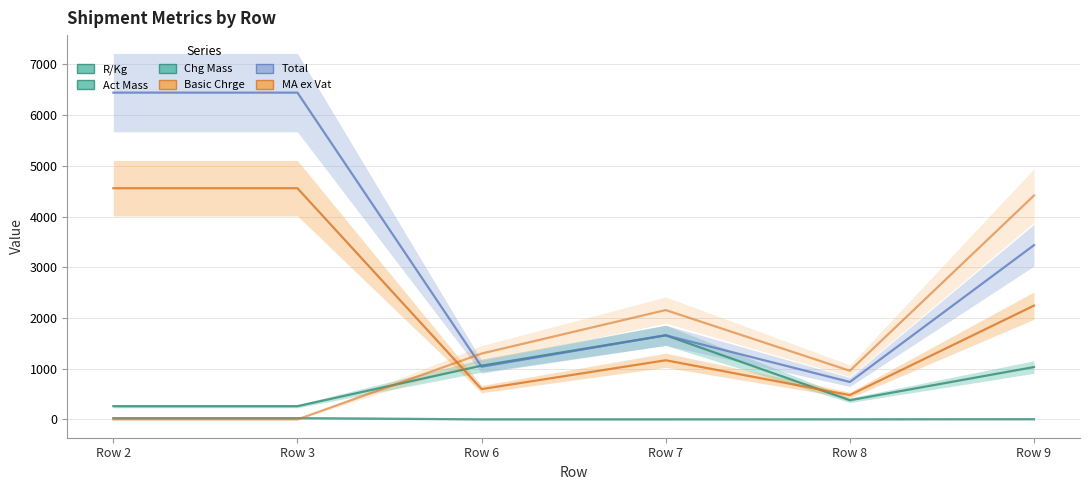

Is it true that Basic Chrge equals 2437.4 at Row 3?

False